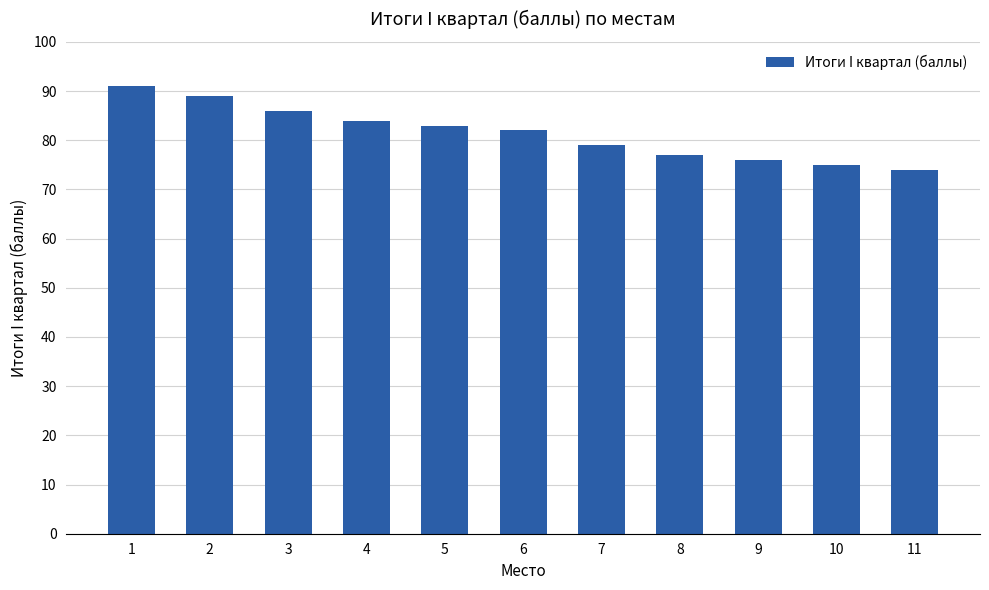

Read the value at 1, to the nearest 5.

90